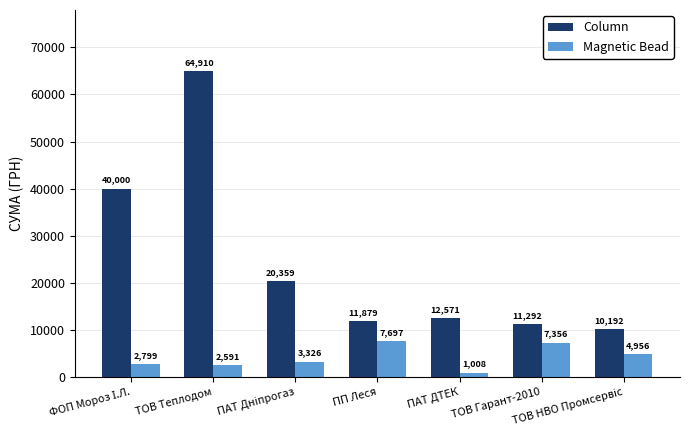

Which series has the largest range (max minus min)?

Column